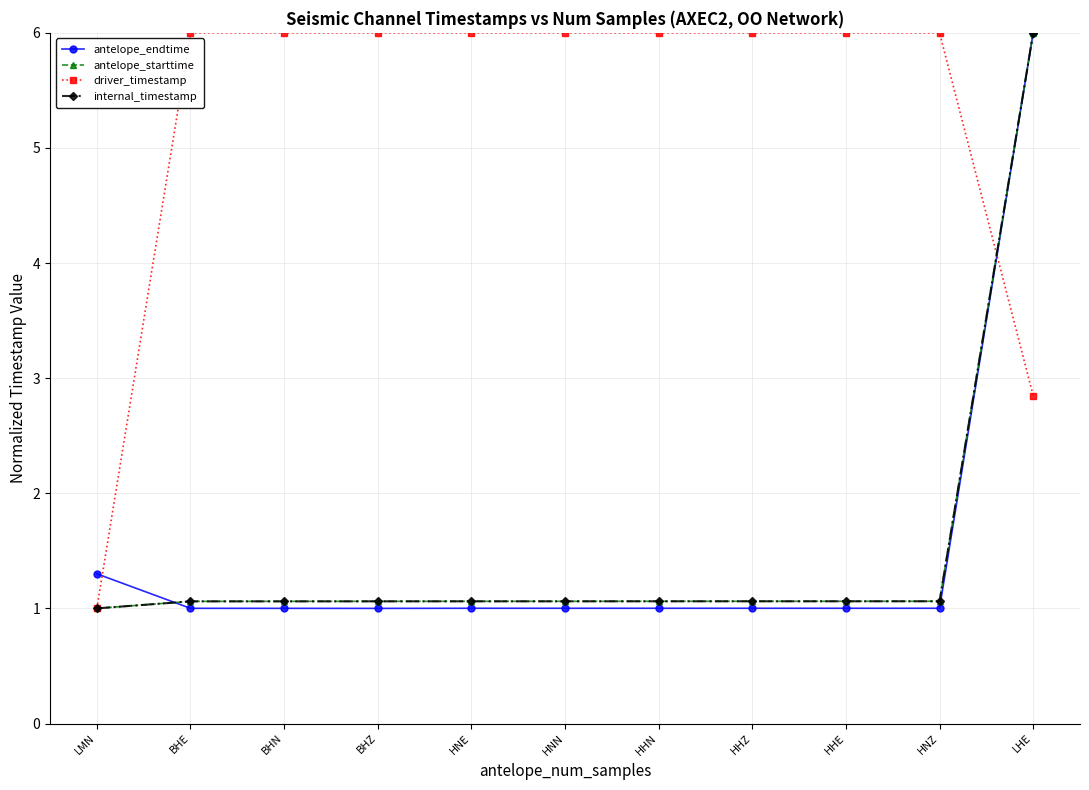

What is the lowest value of the driver_timestamp series?

1.0